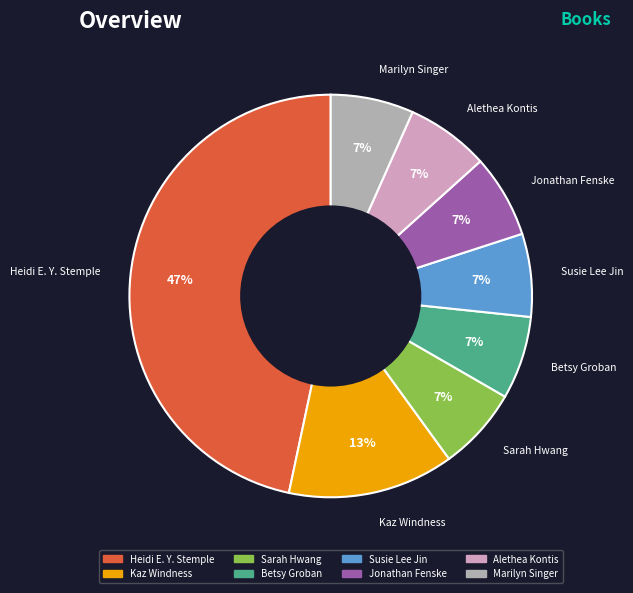

Is there any slice that represents more than half of the pie?

No